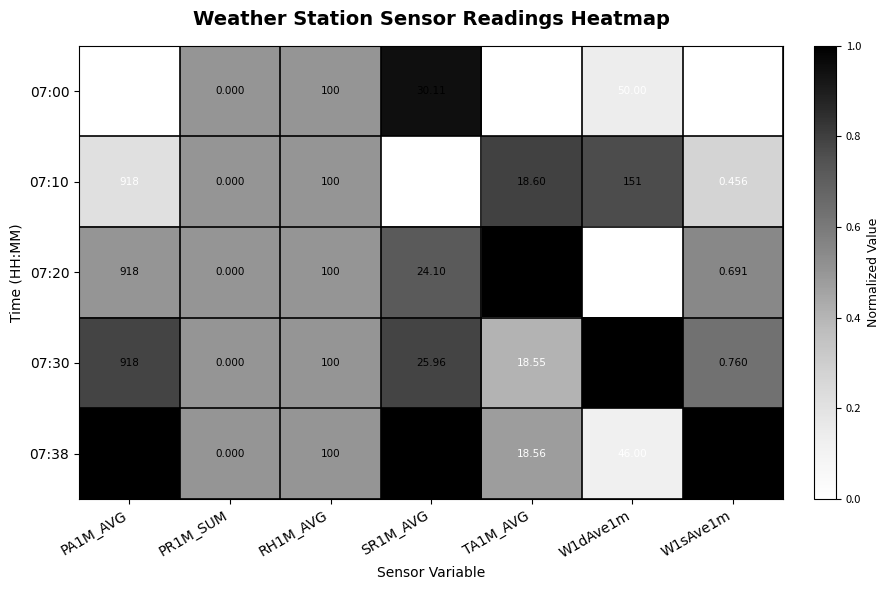

Is the value of 07:10 at W1sAve1m greater than the value of 07:30 at TA1M_AVG?

No